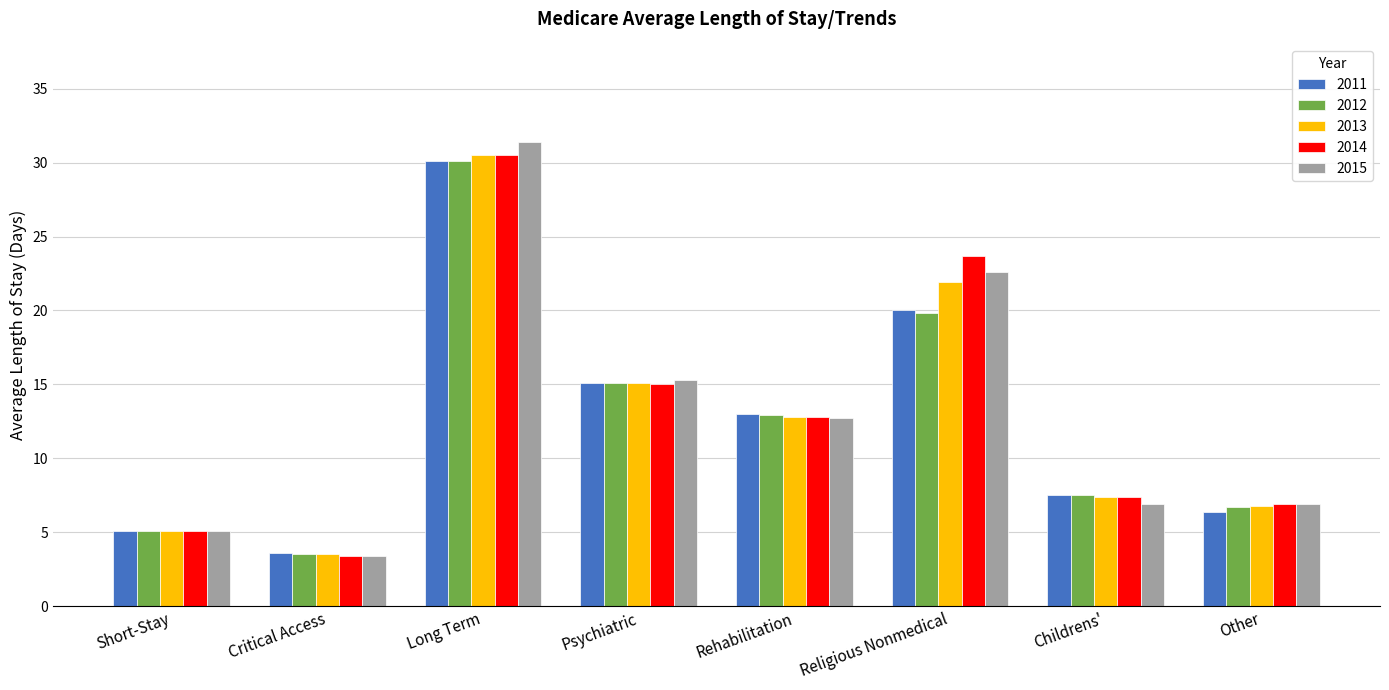

List the labels in order of 2012 value, smallest first.

Critical Access, Short-Stay, Other, Childrens', Rehabilitation, Psychiatric, Religious Nonmedical, Long Term